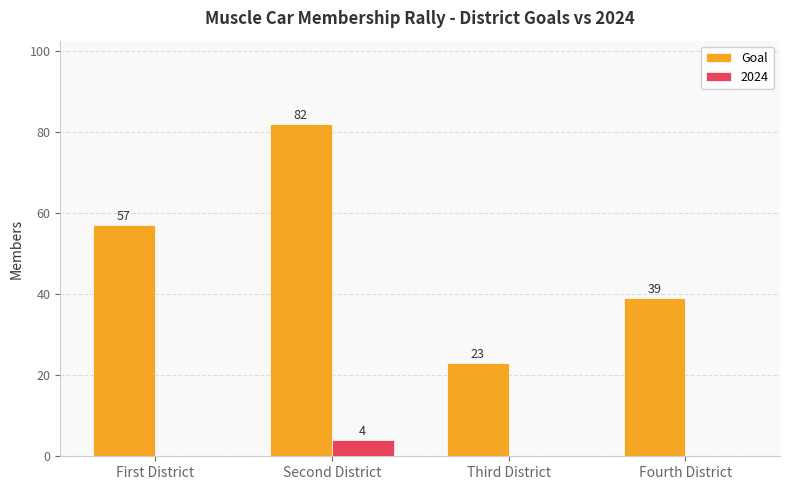

What is the sum of the 2024 values at Second District and Third District?

4